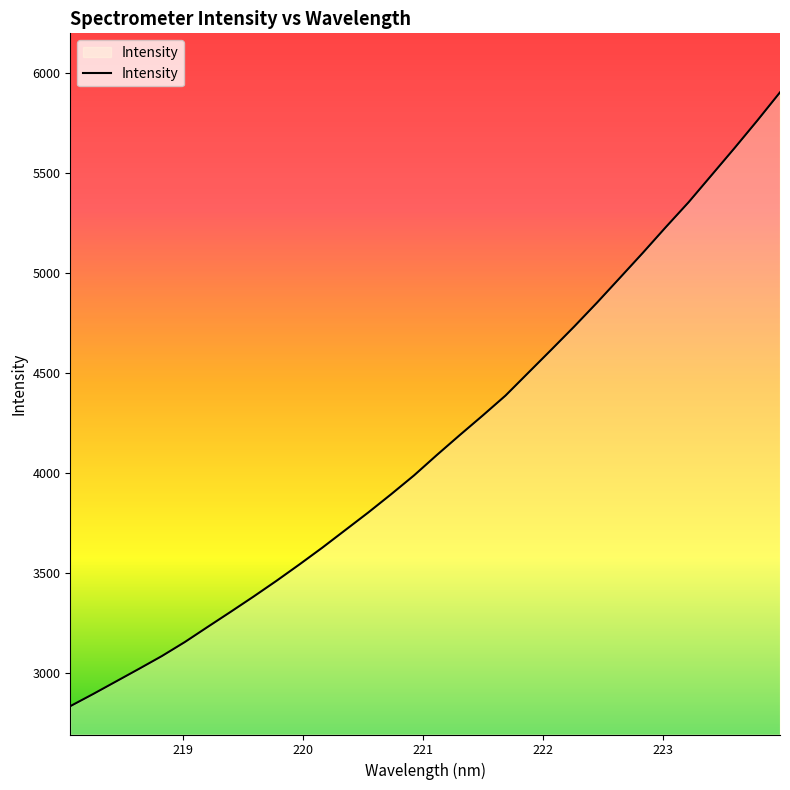

What is the smallest value displayed?

2833.6